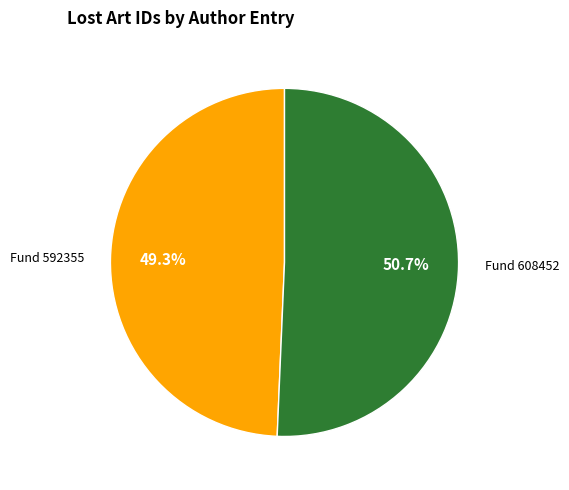

Is there a majority slice in this chart?

Yes